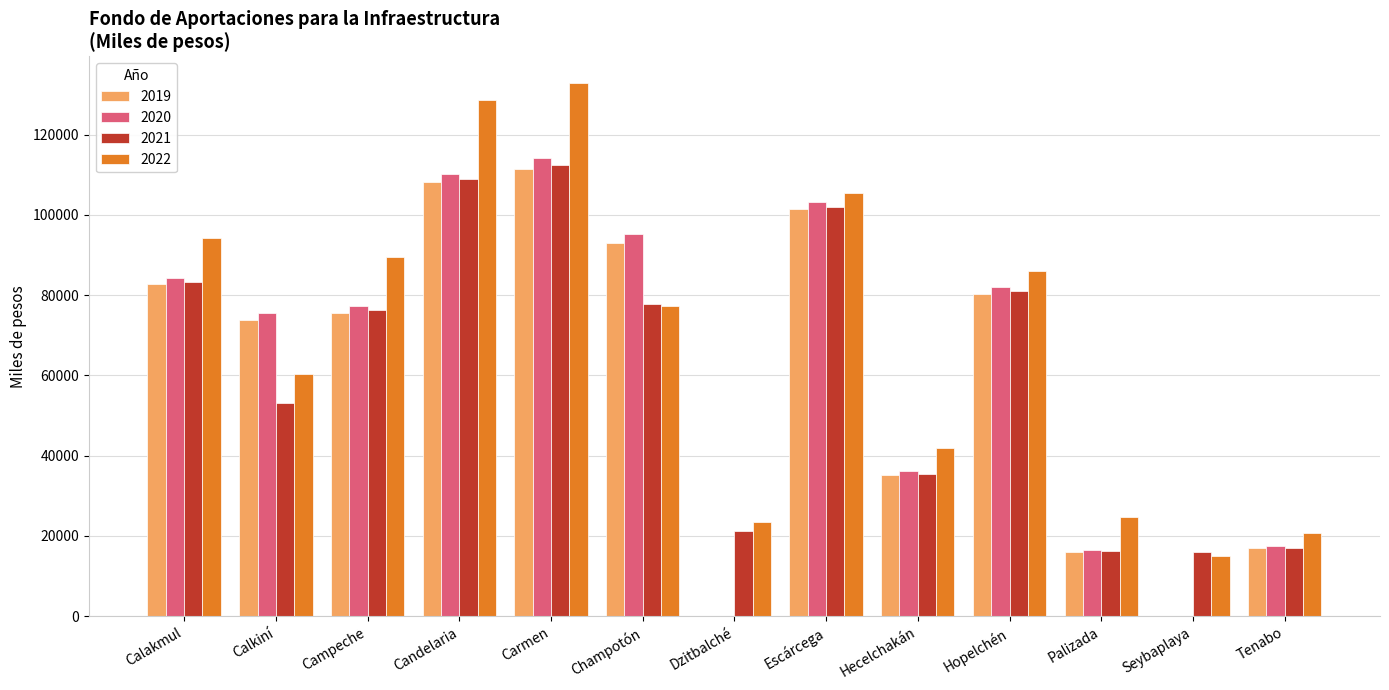

Which series has the largest total across all categories?

2022